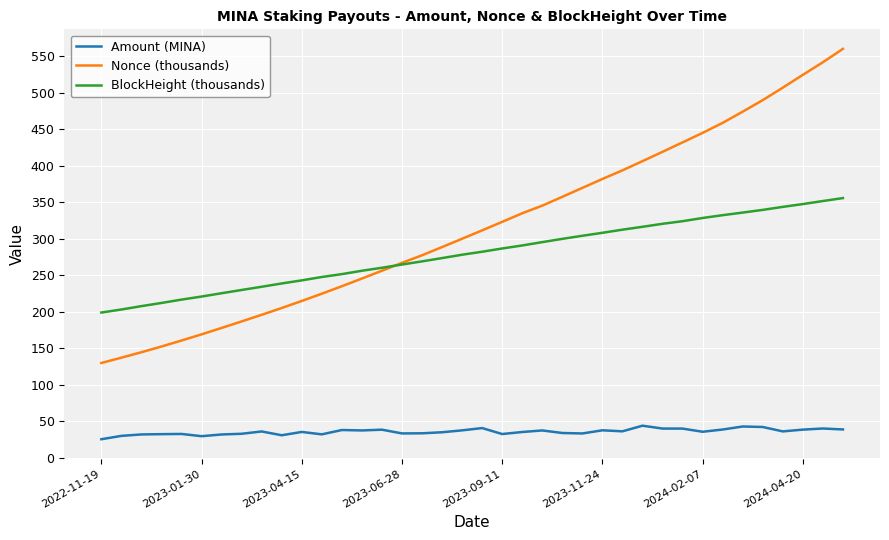

Which series has the largest total across all categories?

Nonce (thousands)